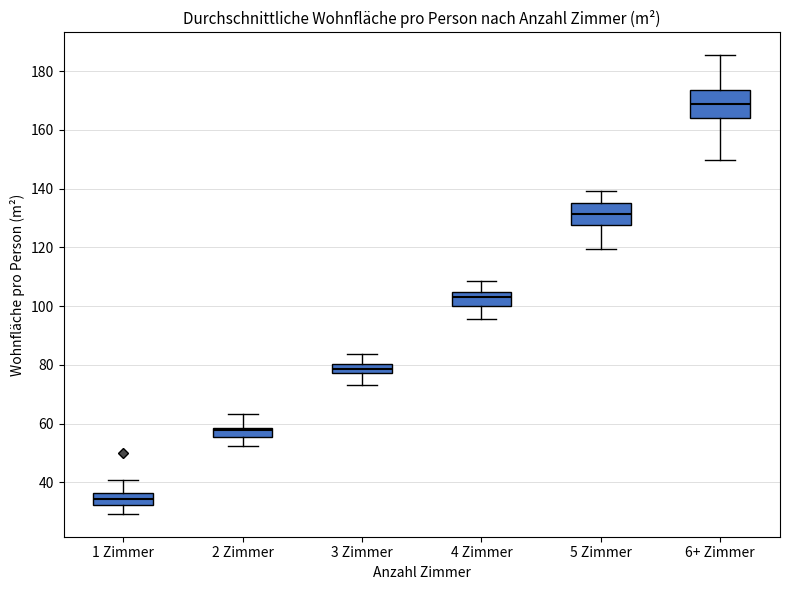

Which box has the highest median line?

6+ Zimmer